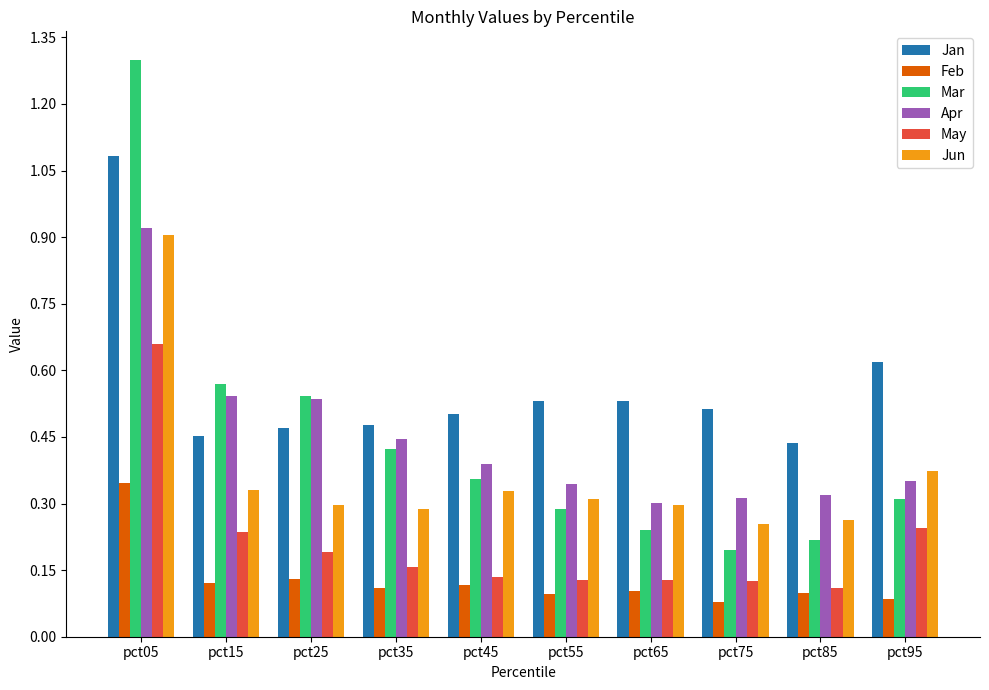

What is the greatest value displayed?

1.3